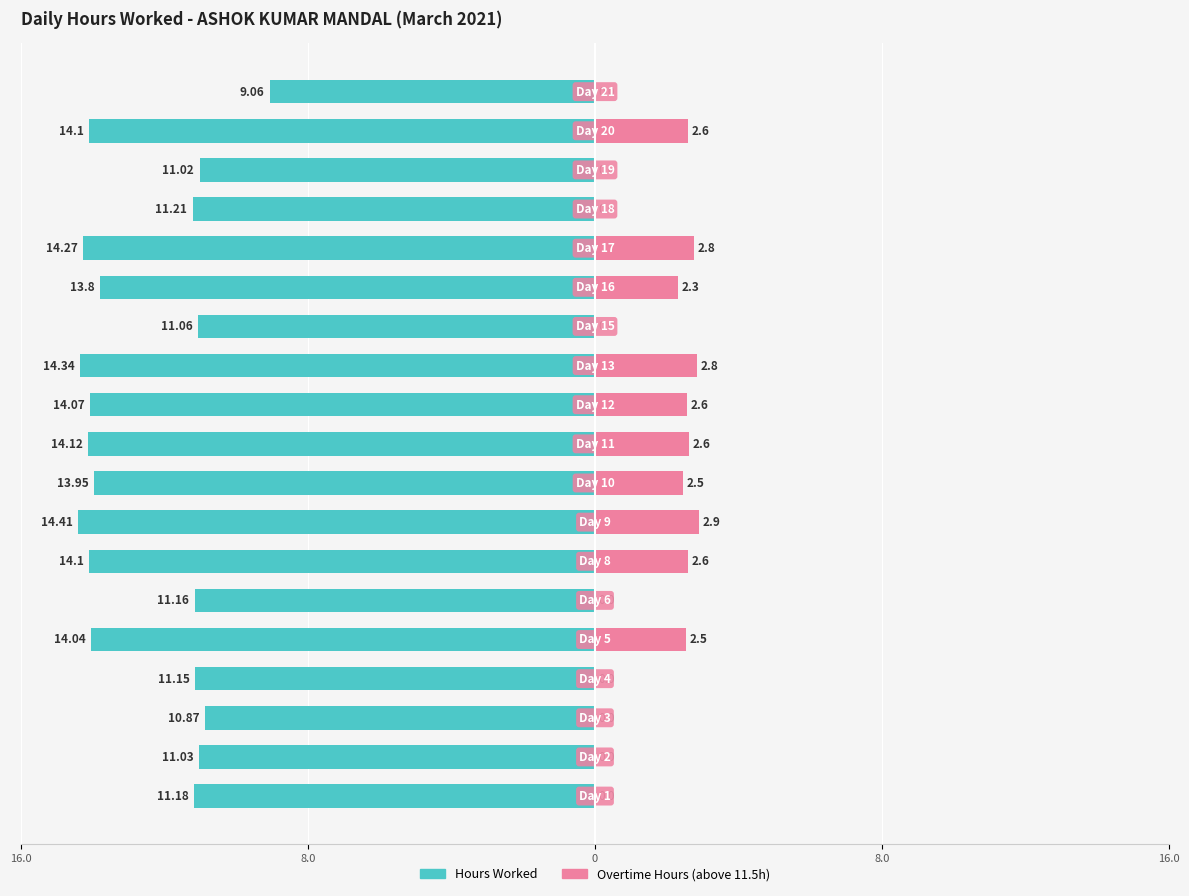

How many bars are there in total?

38